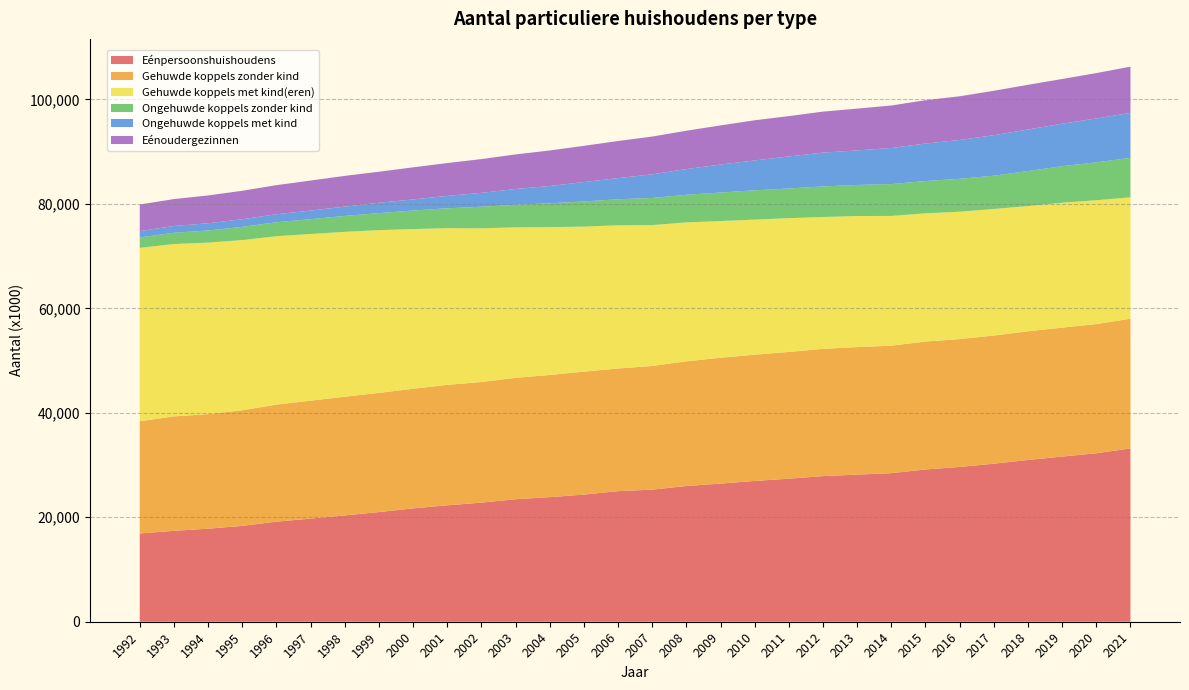

Reading right to left, list all the values displayed in this chart.

Eénpersoonshuishoudens: 33183	32249	31619	30966	30253	29629	29151	28443	28159	27881	27383	26953	26441	25980	25290	24998	24339	23853	23451	22800	22288	21704	20995	20351	19740	19157	18348	17816	17401	16898
Gehuwde koppels zonder kind: 24824	24733	24683	24628	24535	24485	24482	24402	24414	24360	24268	24169	24093	23867	23674	23477	23538	23386	23236	23090	23056	22897	22812	22725	22581	22410	22129	21929	21908	21483
Gehuwde koppels met kind(eren): 23232	23709	23913	23985	24224	24372	24555	24838	25092	25238	25606	25858	26166	26597	26964	27417	27763	28296	28813	29422	30001	30566	31154	31561	31906	32235	32587	32831	32995	33194
Ongehuwde koppels zonder kind: 7564	7246	6997	6690	6376	6298	6172	6094	5949	5854	5675	5603	5463	5287	5194	4978	4816	4567	4317	4127	3801	3555	3258	3047	2824	2676	2523	2318	2154	1988
Ongehuwde koppels met kind: 8606	8397	8127	7951	7747	7440	7183	6914	6610	6470	6137	5722	5353	4920	4524	4050	3711	3307	3020	2662	2371	2116	1981	1778	1653	1530	1456	1386	1299	1213
Eénoudergezinnen: 8851	8690	8556	8564	8503	8364	8292	8132	8002	7847	7724	7688	7494	7339	7228	7105	6933	6804	6618	6460	6287	6146	5941	5889	5751	5565	5457	5321	5155	5090